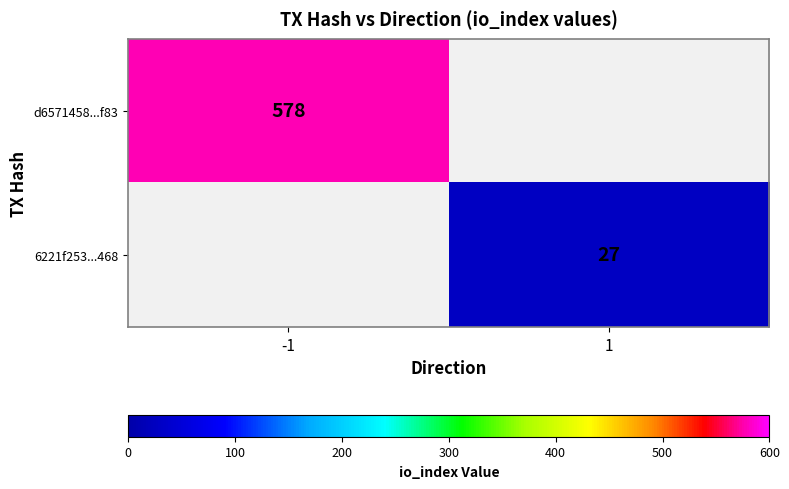

Is the value of 6221f253...468 at 1 greater than the value of d6571458...f83 at -1?

No